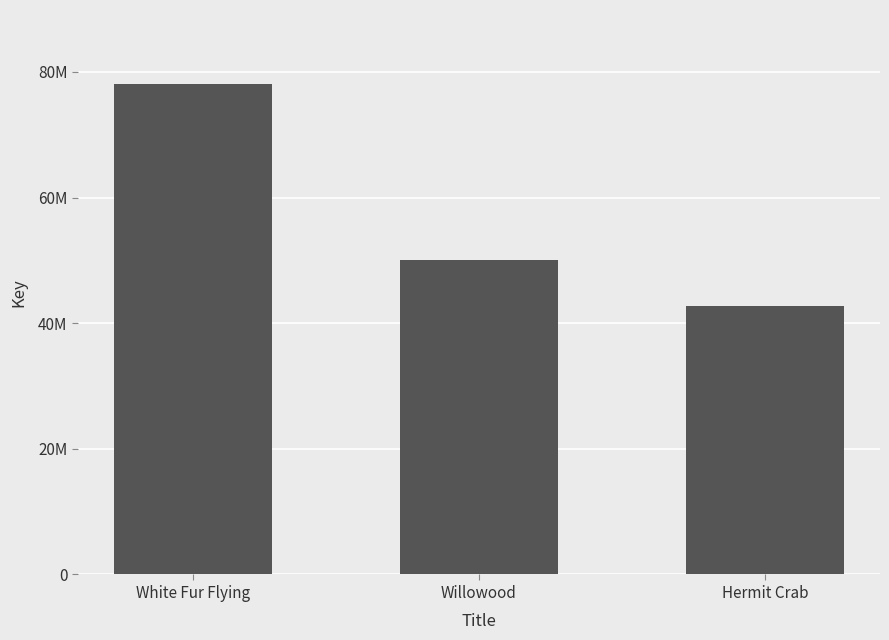

What position from the left is White Fur Flying?

1